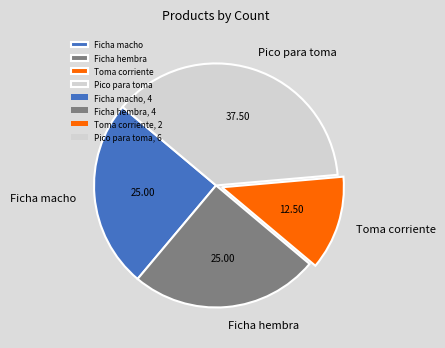

Approximately how many times larger is the value at Ficha macho compared to Ficha hembra?

1.0